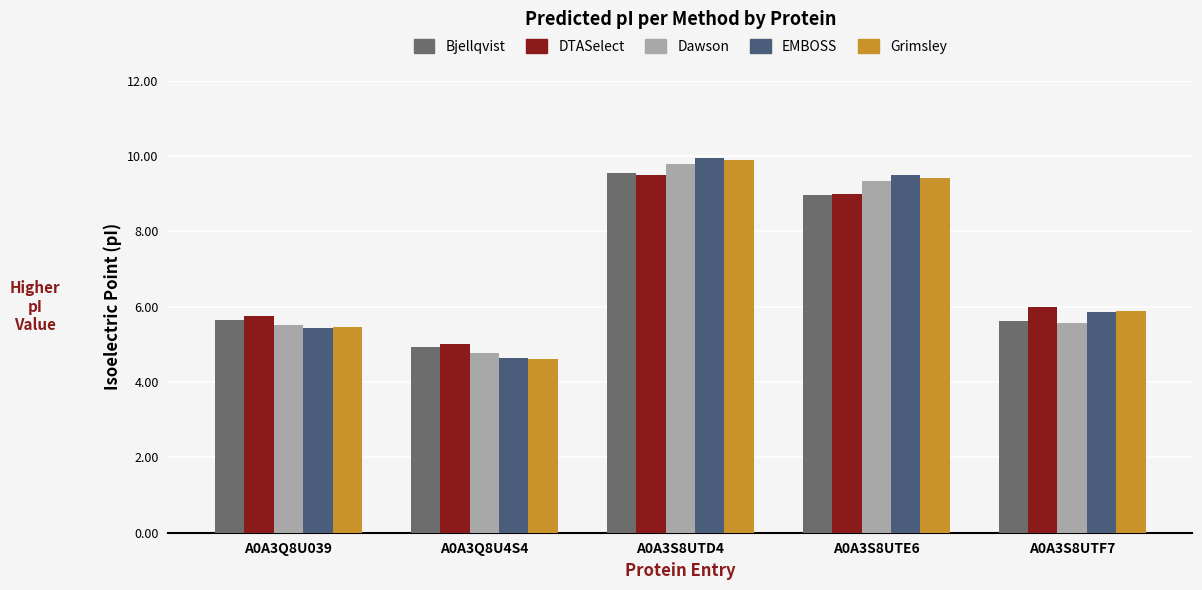

What is the label of the 5th bar from the left?

A0A3S8UTF7